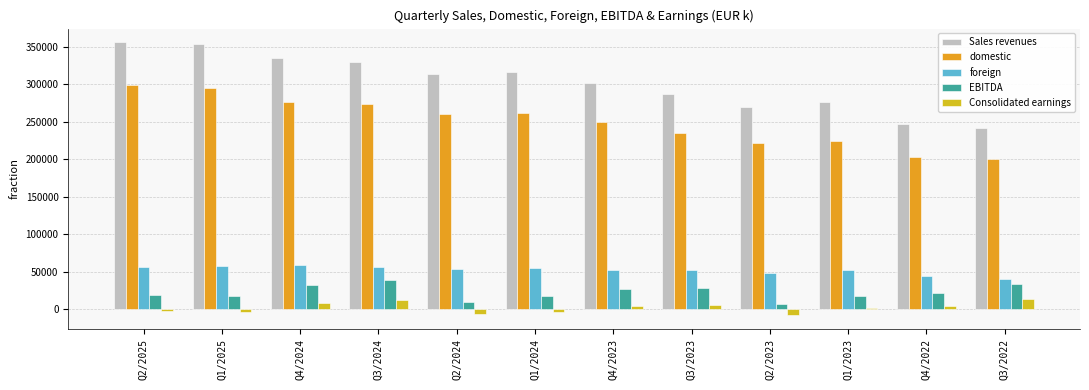

At which label is EBITDA closest to 23052?

Q4/2022